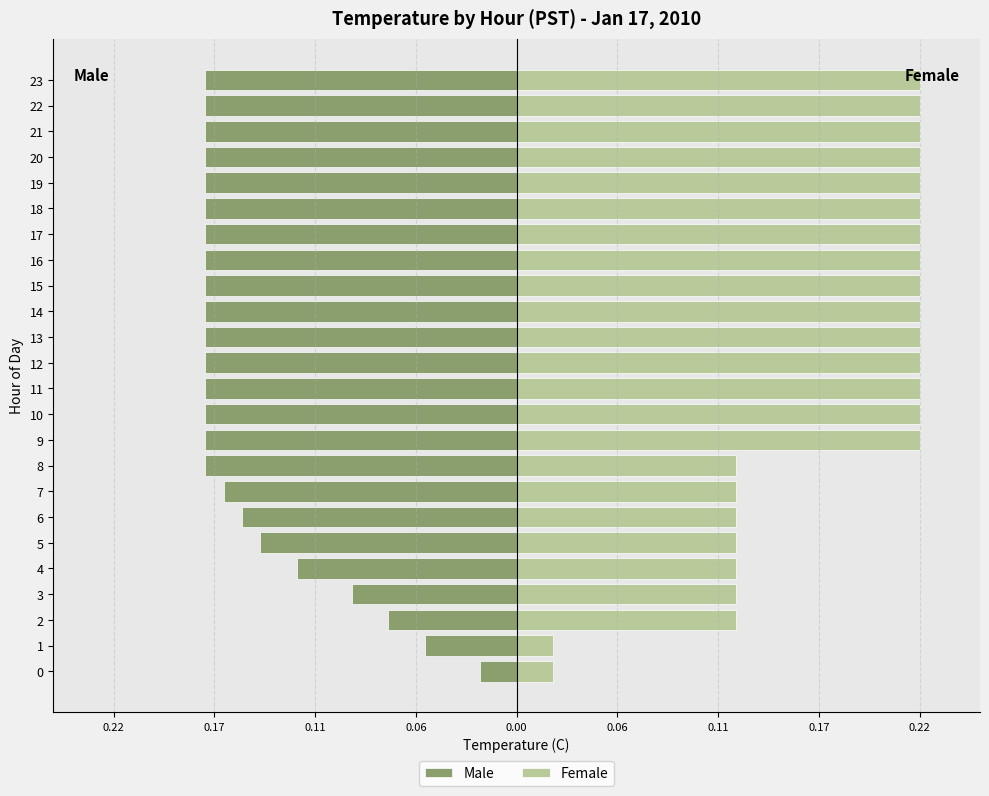

What is the difference between the highest and lowest values at 16?

0.4